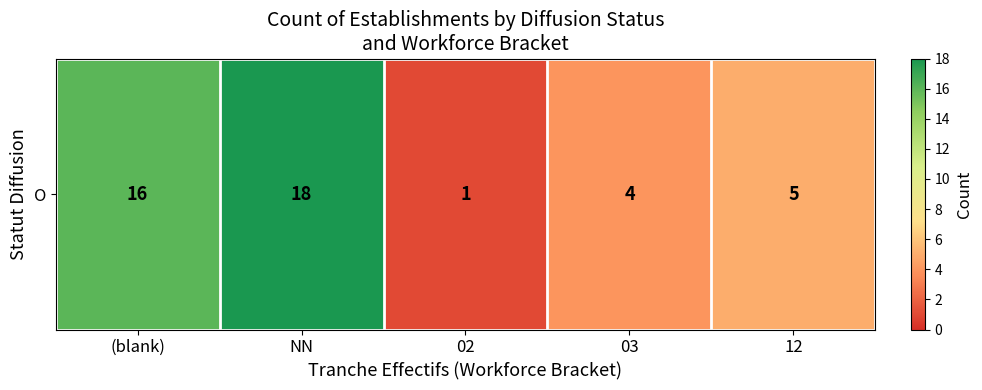

How many distinct data groups are displayed?

1